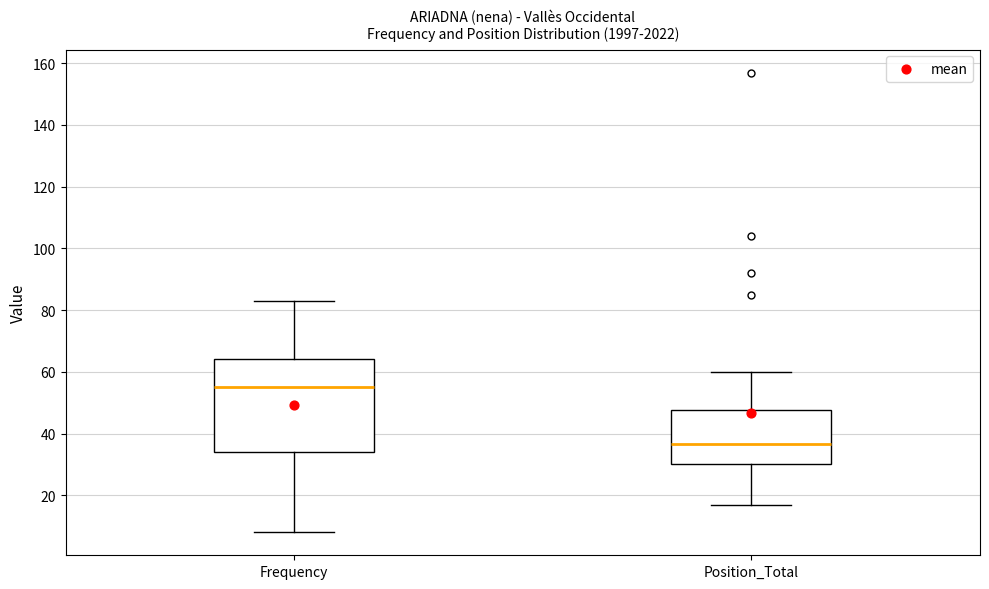

Where does the lower whisker of the box for Position_Total end on the y-axis? The values are not printed on the chart, so give them approximately, as read against the axis.

18